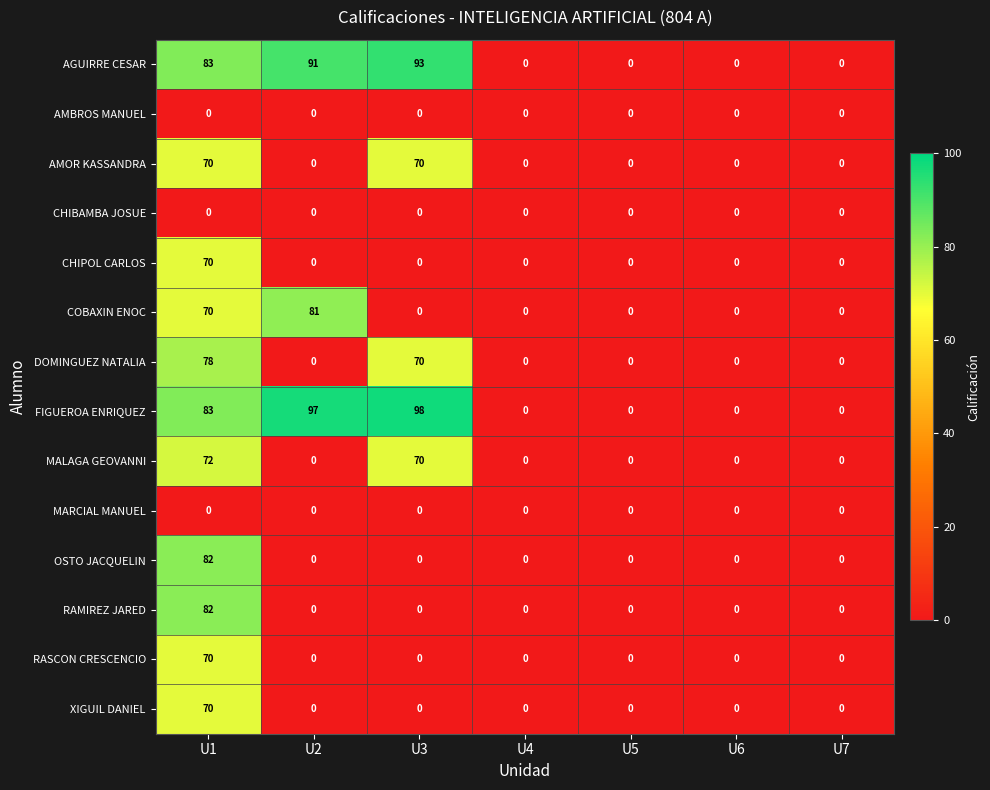

At which label is DOMINGUEZ NATALIA closest to 39?

U3